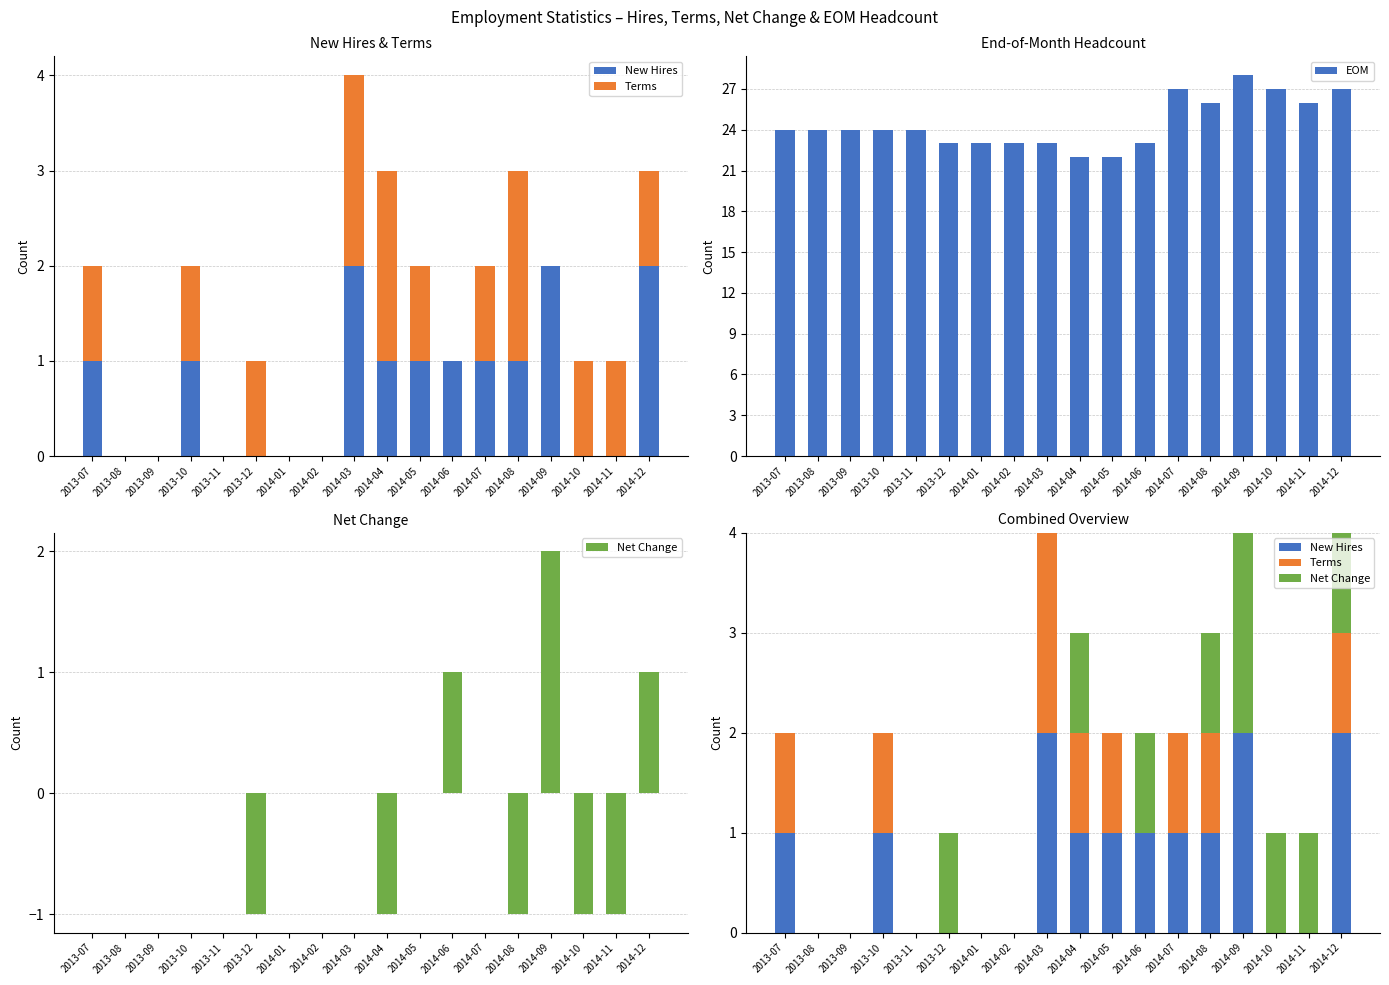

List the series in order of their peak value, highest first.

EOM, New Hires, Terms, Net Change